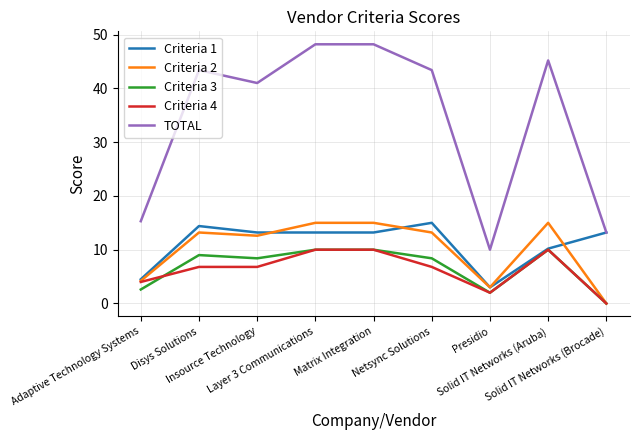

What is the maximum value for TOTAL?

48.2